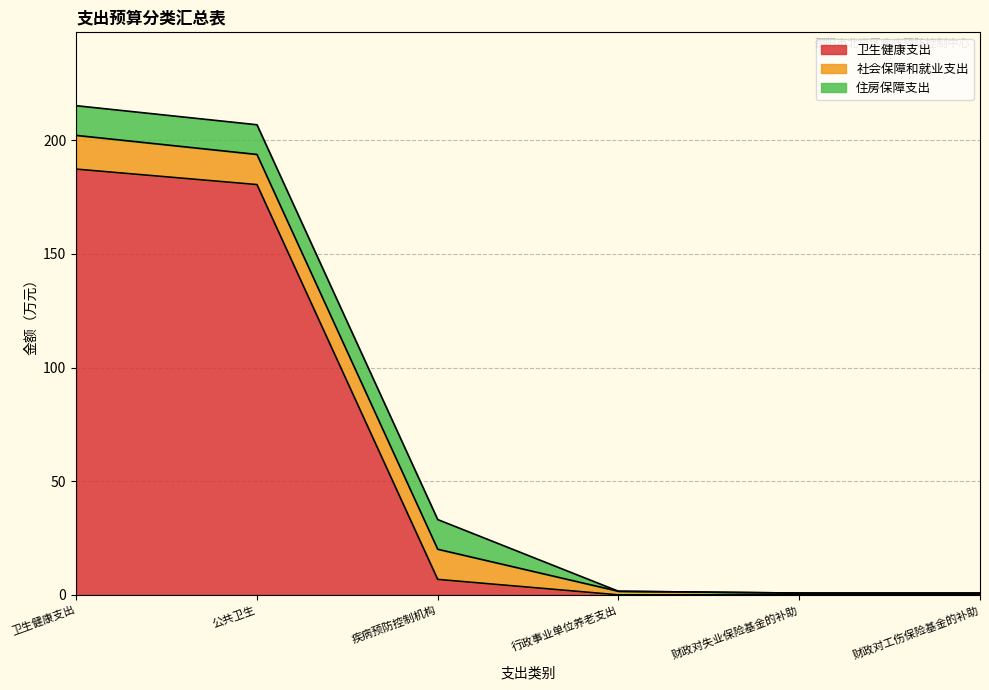

True or false: 住房保障支出 and 社会保障和就业支出 cross at least once.

False